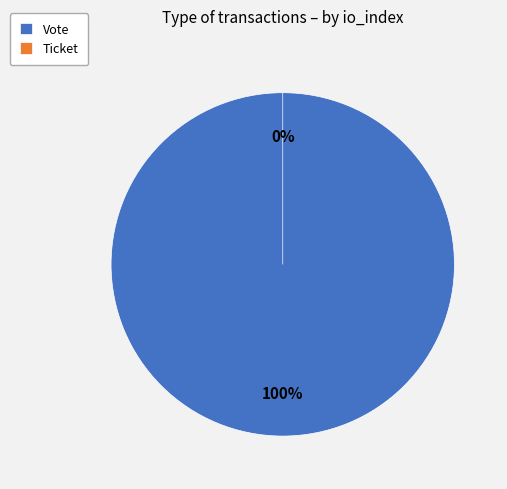

Is the sum of Ticket and Vote greater than half?

Yes